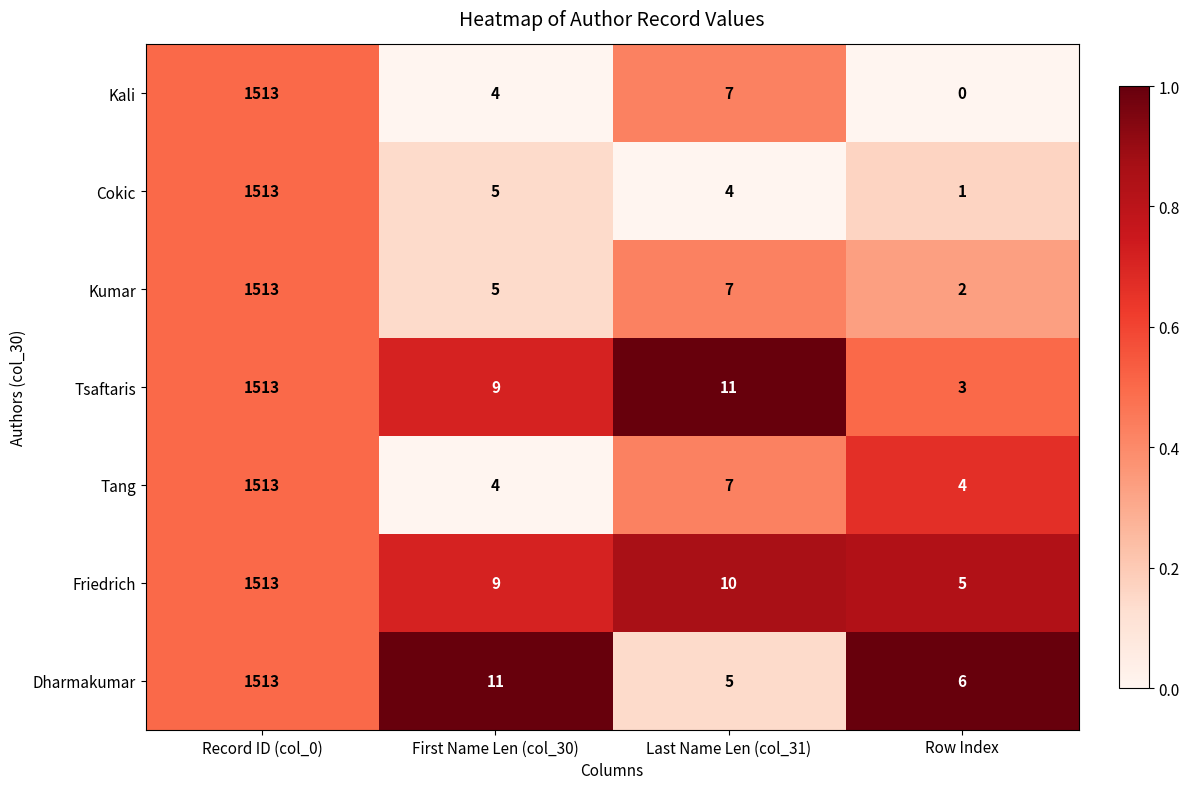

What is the spread (max minus min) of values at Row Index?

6